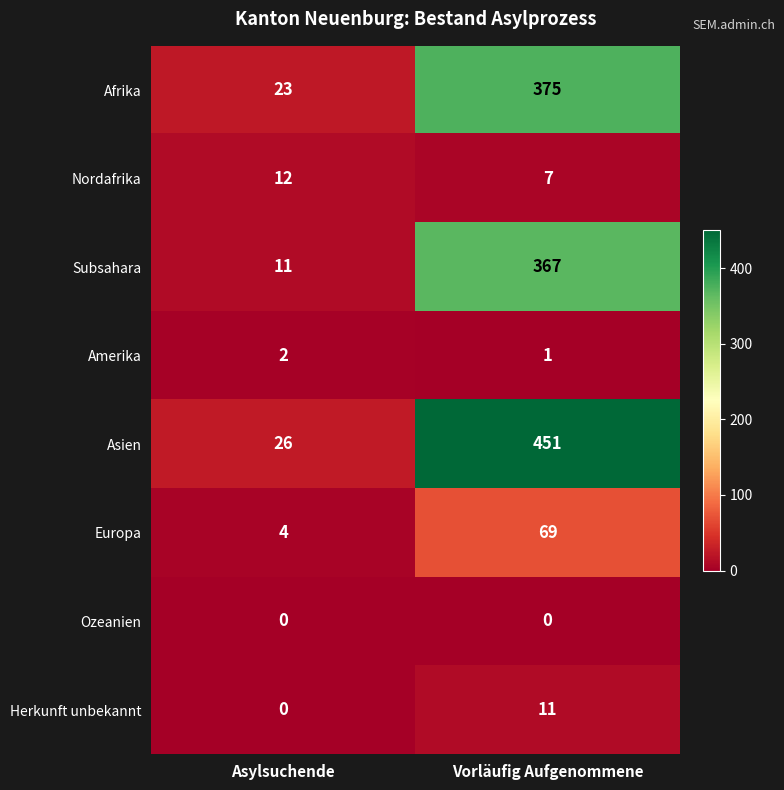

At which category is the sum across all series the highest?

Vorläufig Aufgenommene